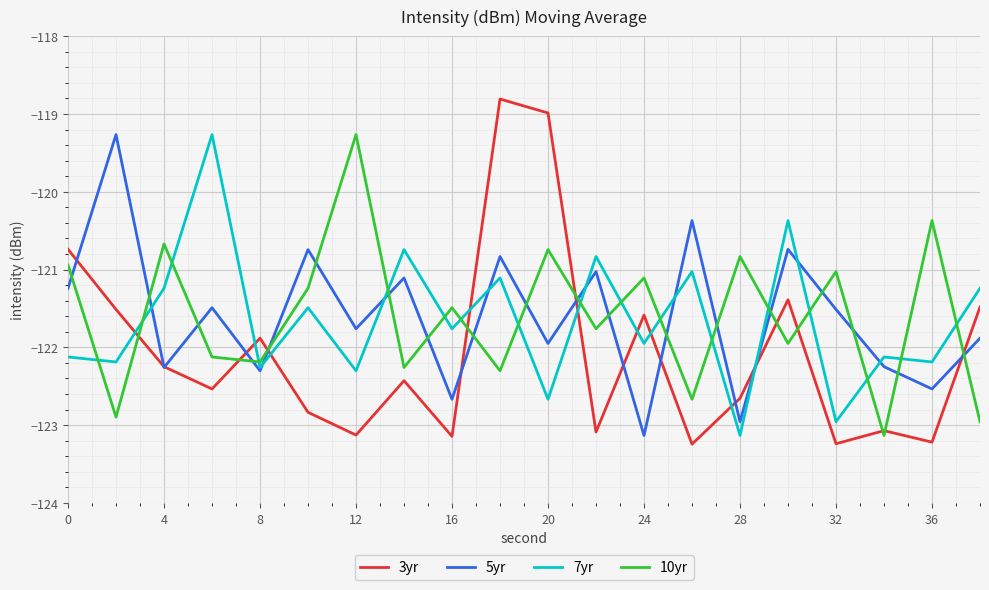

Which series has the widest spread of values?

3yr